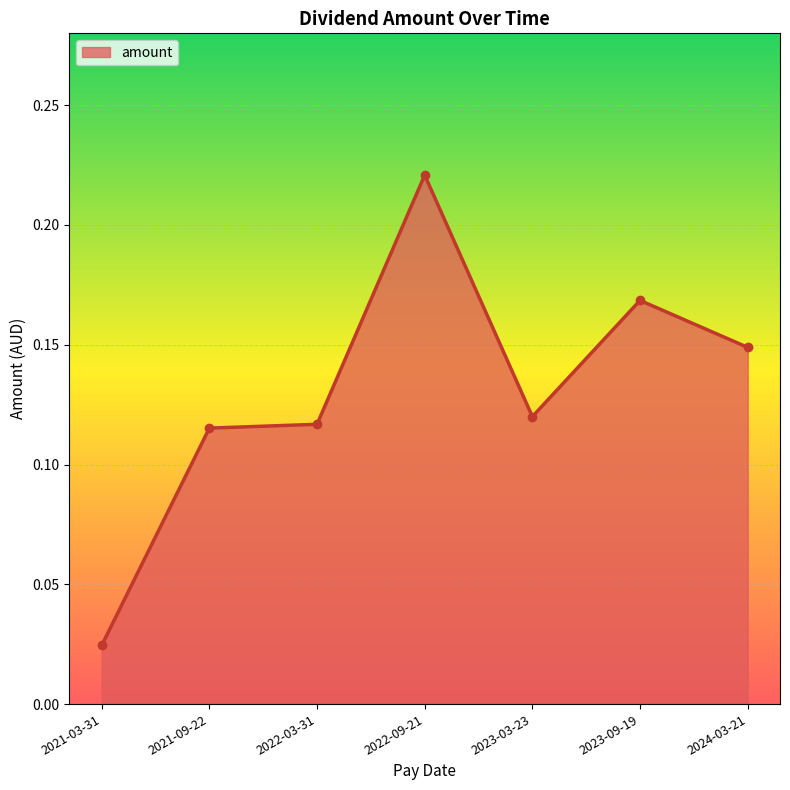

At which category does the chart reach its peak across all series?

2022-09-21